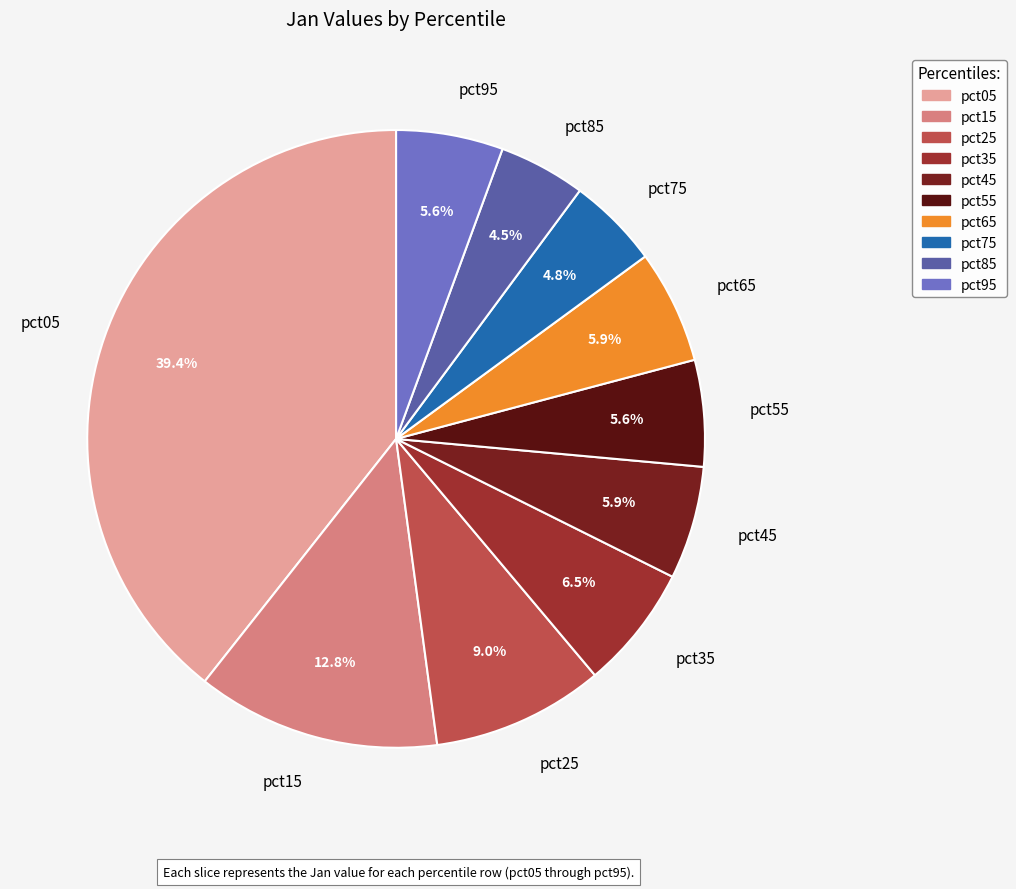

Which slice is the largest?

pct05